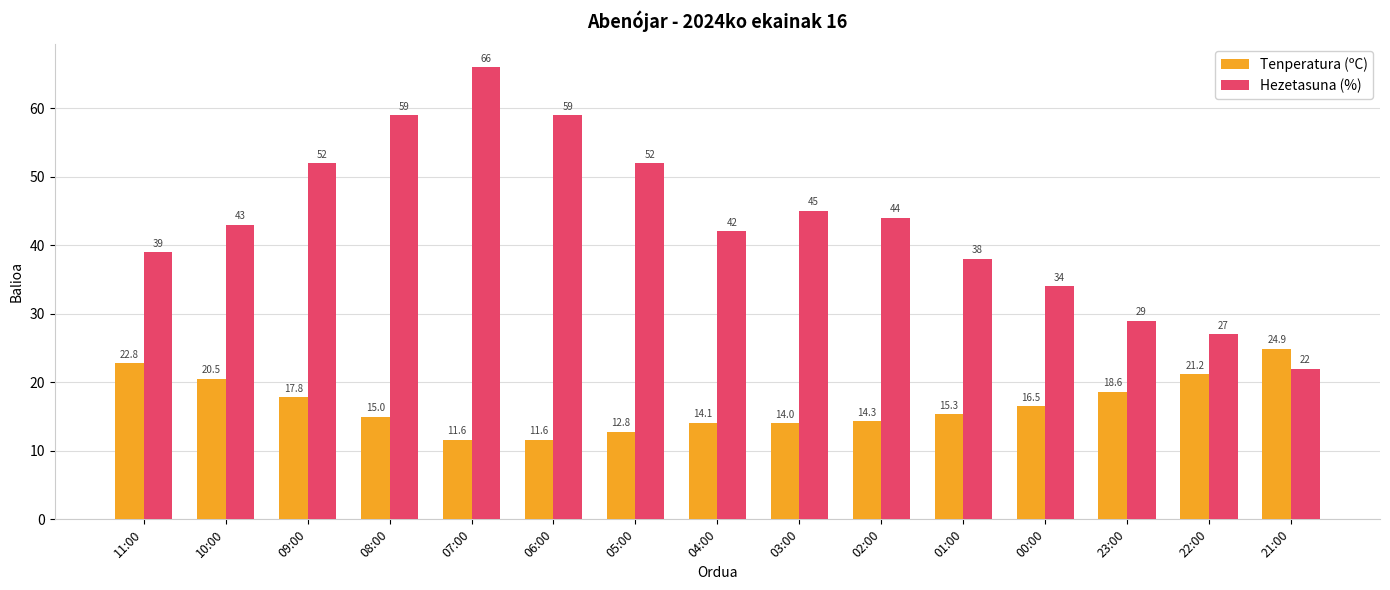

What is the average value of the Hezetasuna (%) series?

43.4